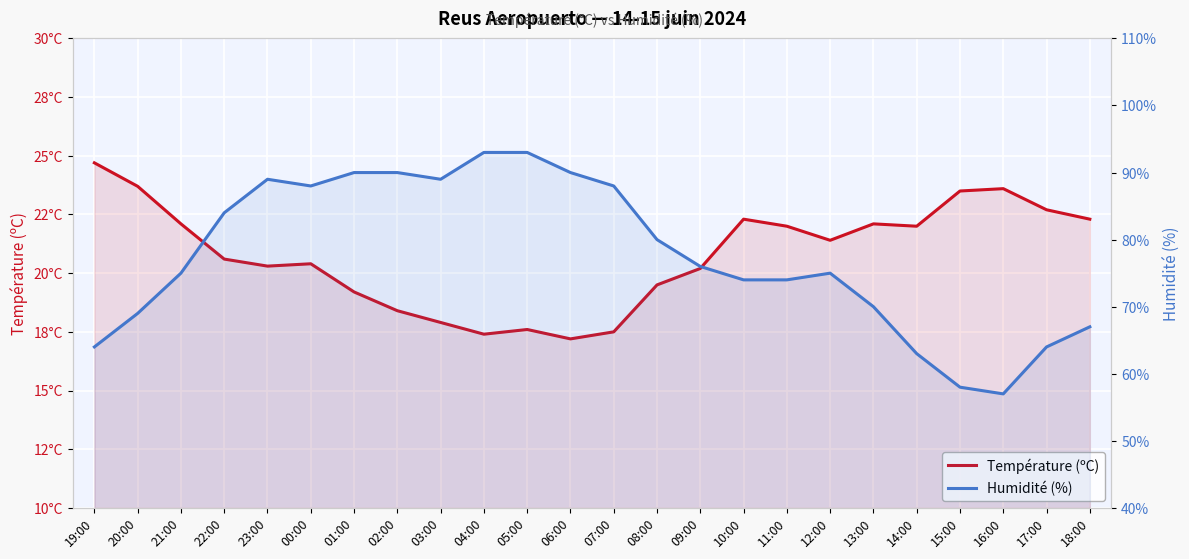

Which has a higher value, 15:00 or 12:00?

15:00